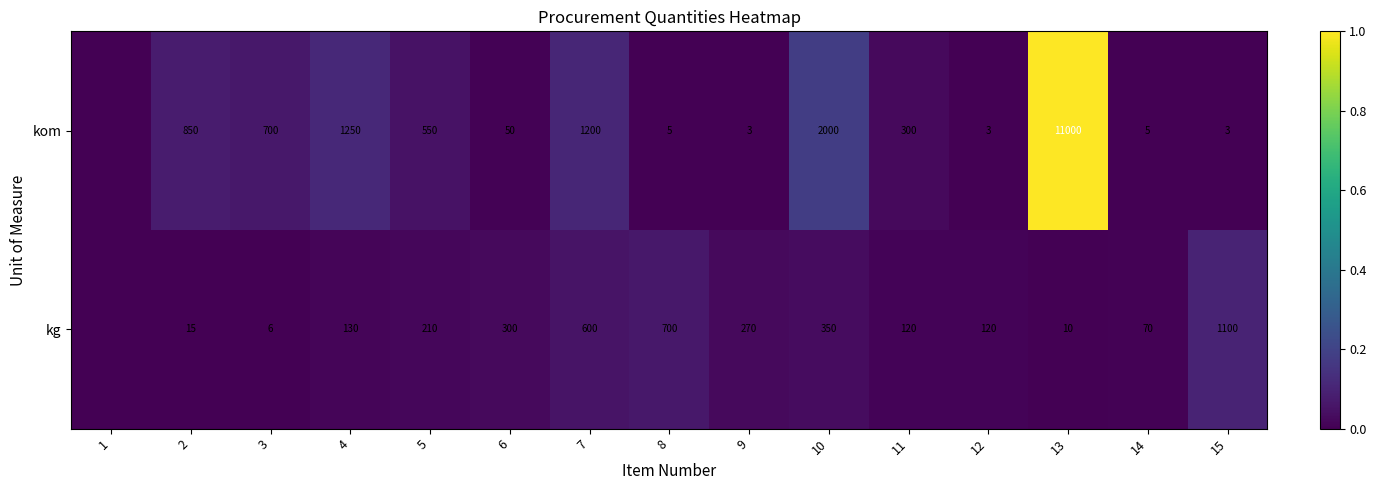

Between 8 and 11, which series saw the biggest shift?

kg